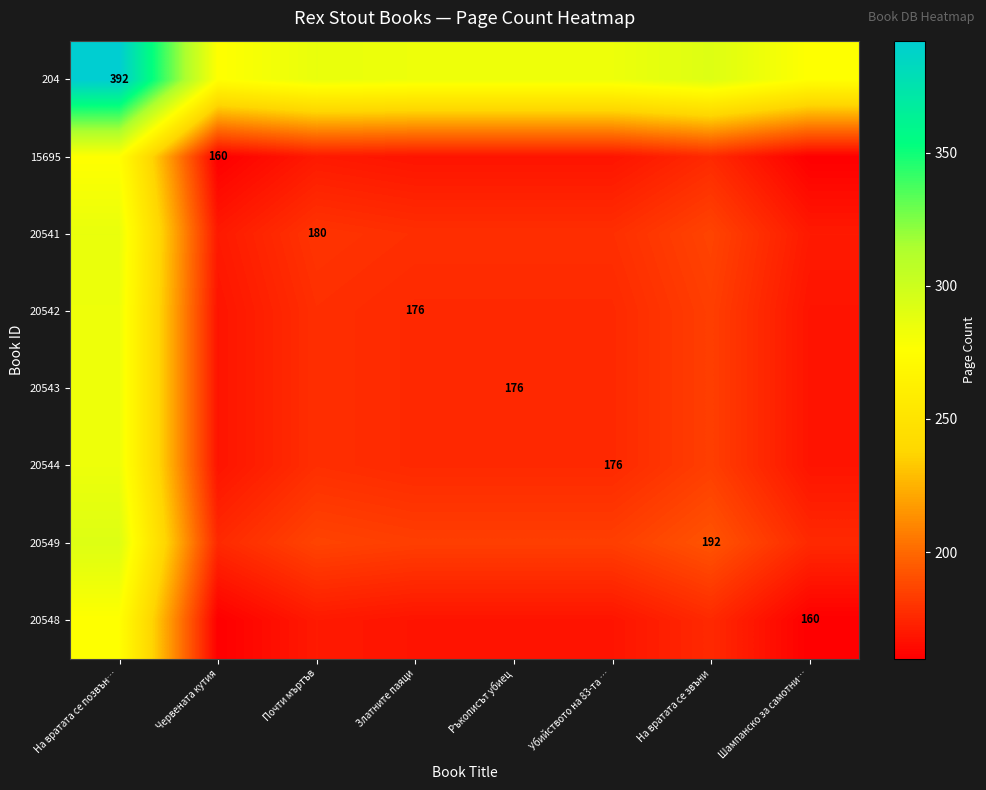

The 20548 series shows 160 at Шампанско за самотни…. True or false?

True